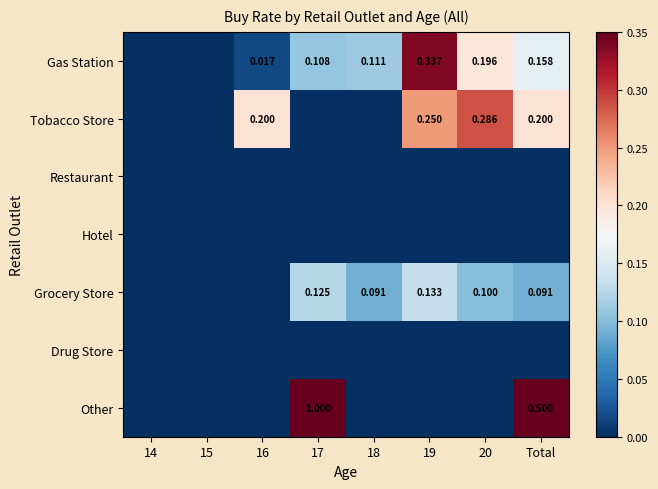

What is the difference between the Tobacco Store values at 16 and 15?

0.2